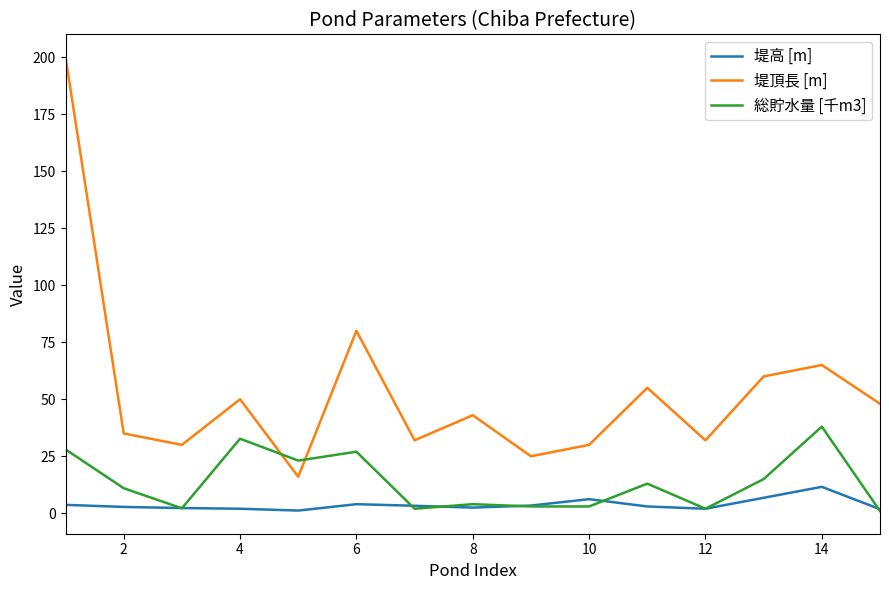

What are all the series names shown in the legend?

堤高 [m], 堤頂長 [m], 総貯水量 [千m3]